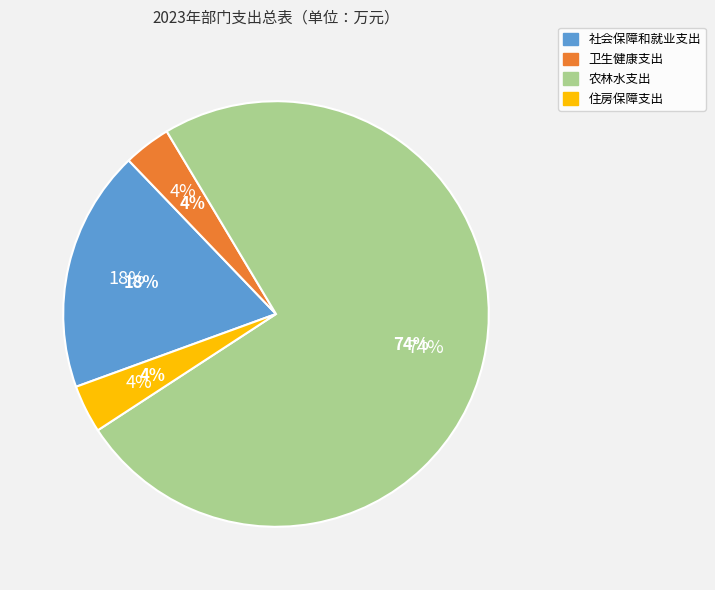

Approximately how many times larger is the value at 农林水支出 compared to 住房保障支出?

20.4